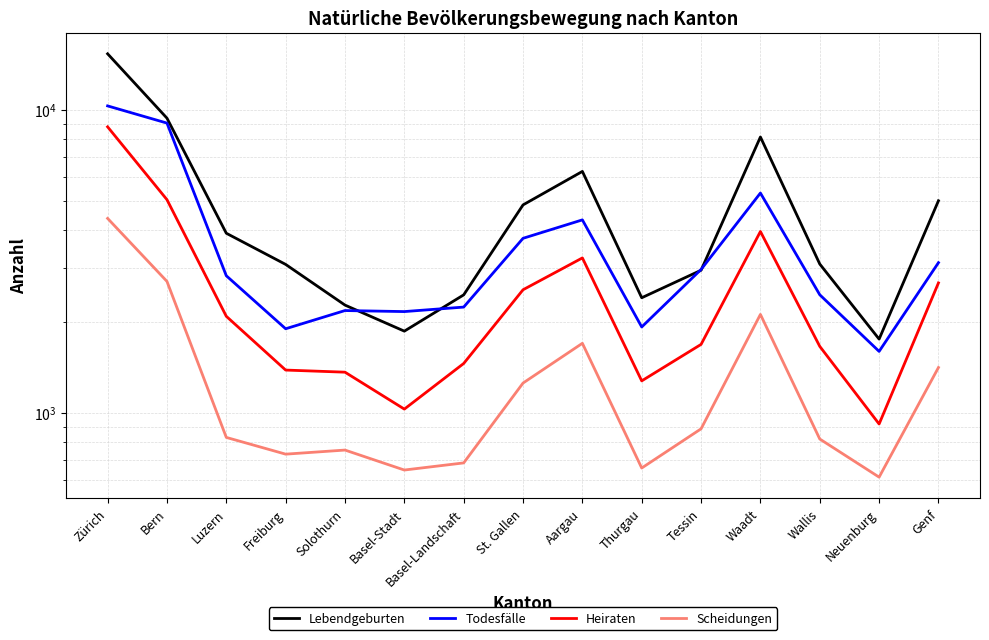

At which category is the sum across all series the highest?

Zürich